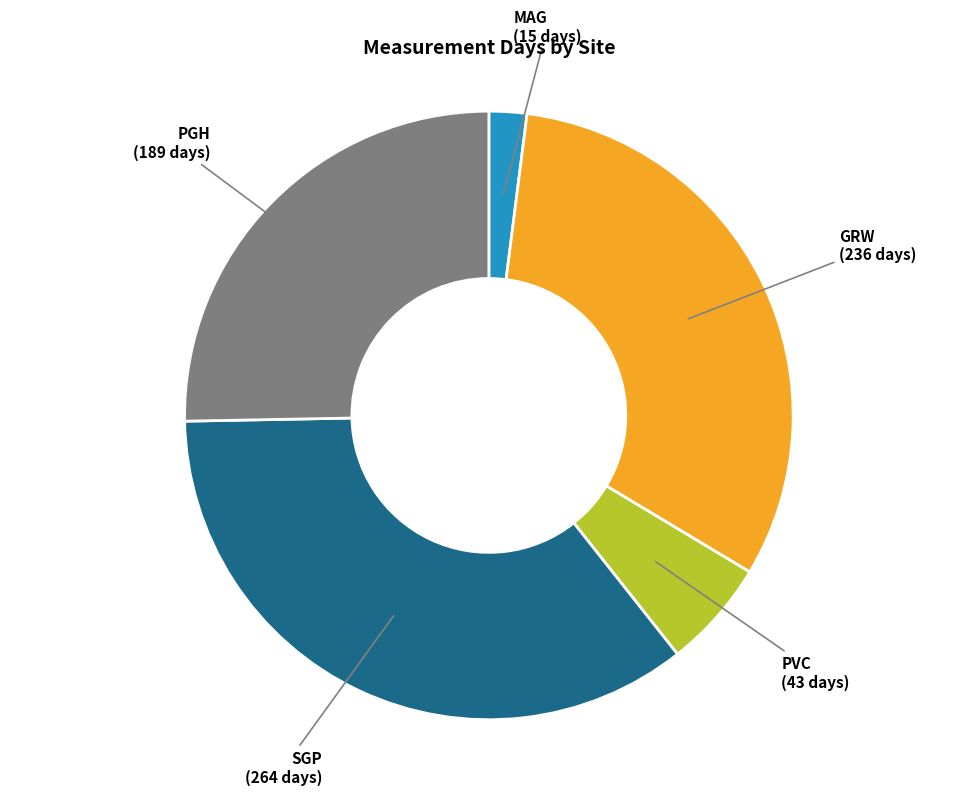

Is the sum of SGP and PVC greater than half?

No